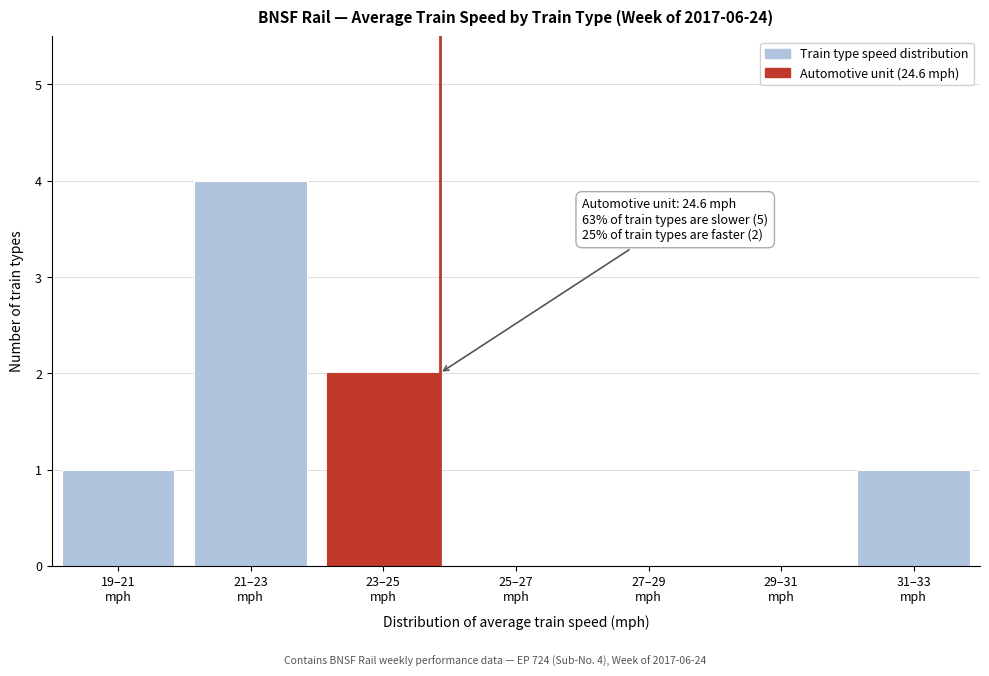

What is the sum of all values?

8